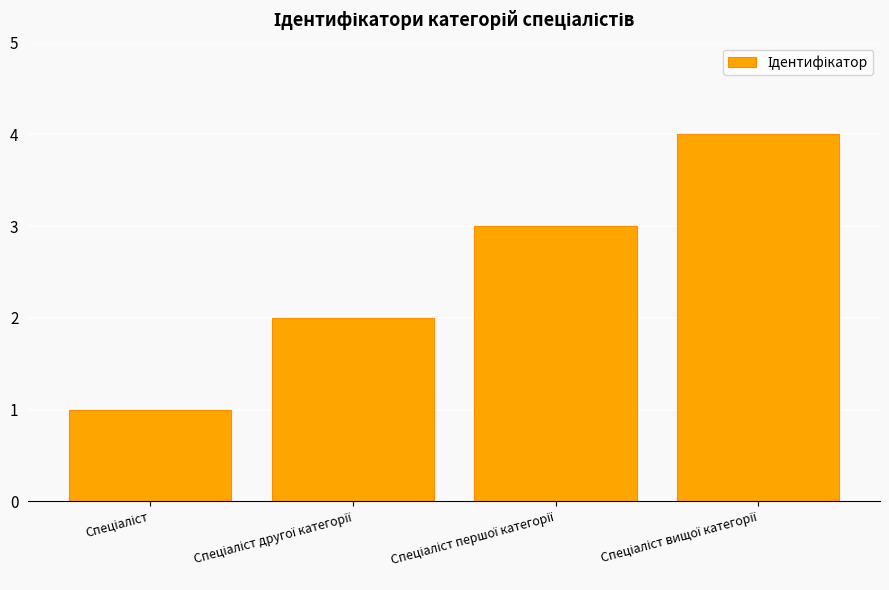

What is the greatest value displayed?

4